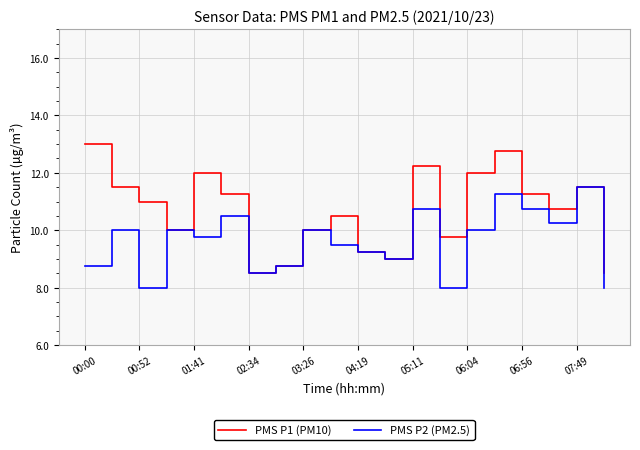

Which series has the widest spread of values?

PMS P1 (PM10)